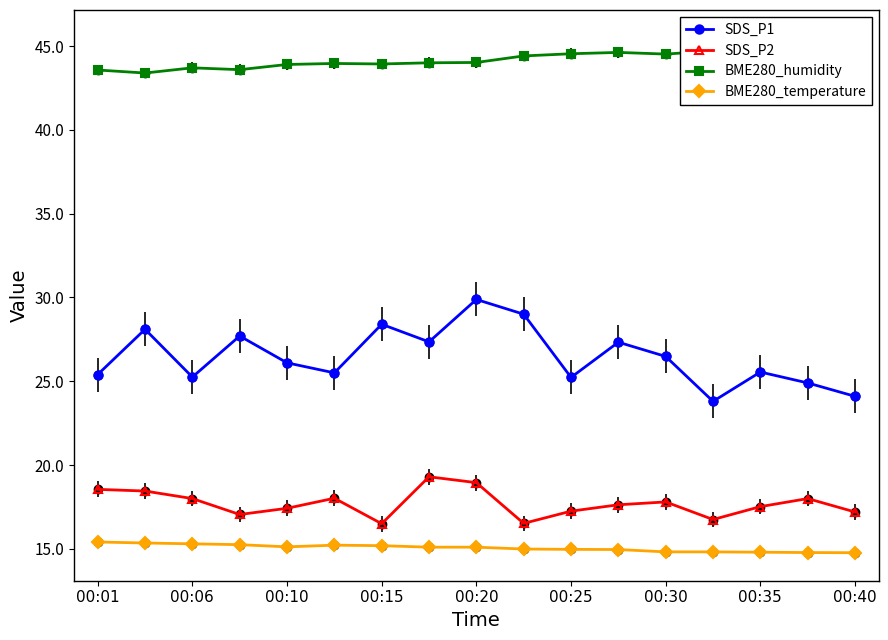

Is it true that BME280_temperature equals 23.4 at 00:20?

False